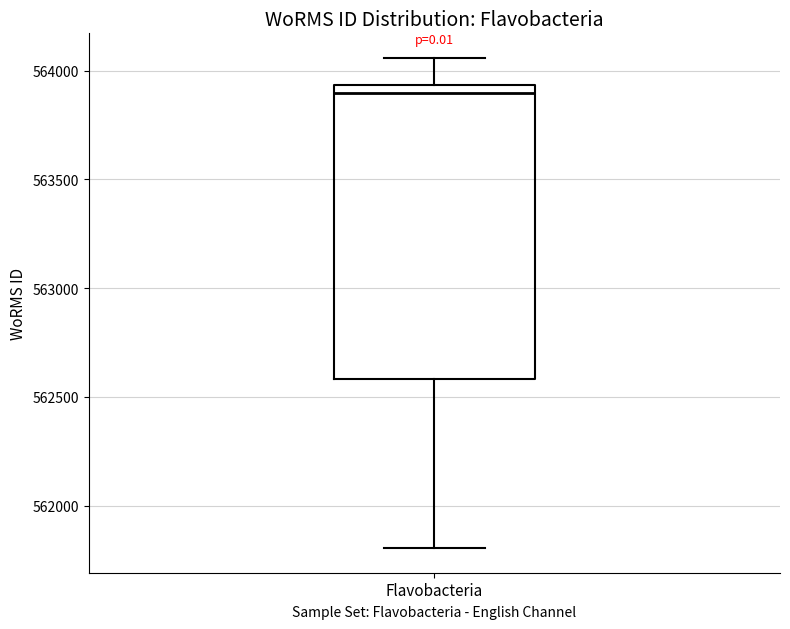

Where is the upper edge of the box for Flavobacteria on the y-axis? The values are not printed on the chart, so give them approximately, as read against the axis.

563950